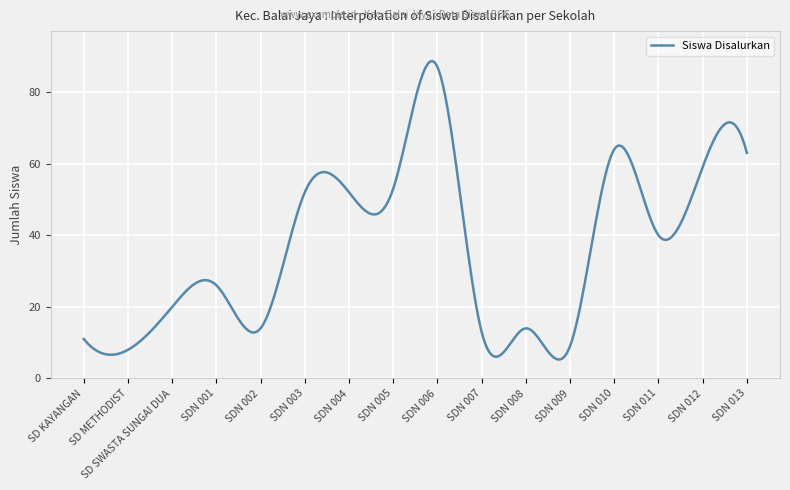

What is the minimum value shown in the chart?

5.3